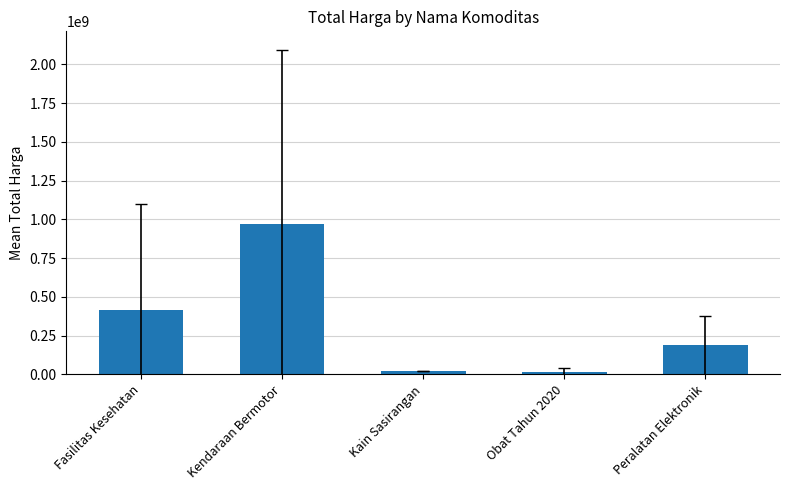

At which label is the value closest to 494208642?

Fasilitas Kesehatan